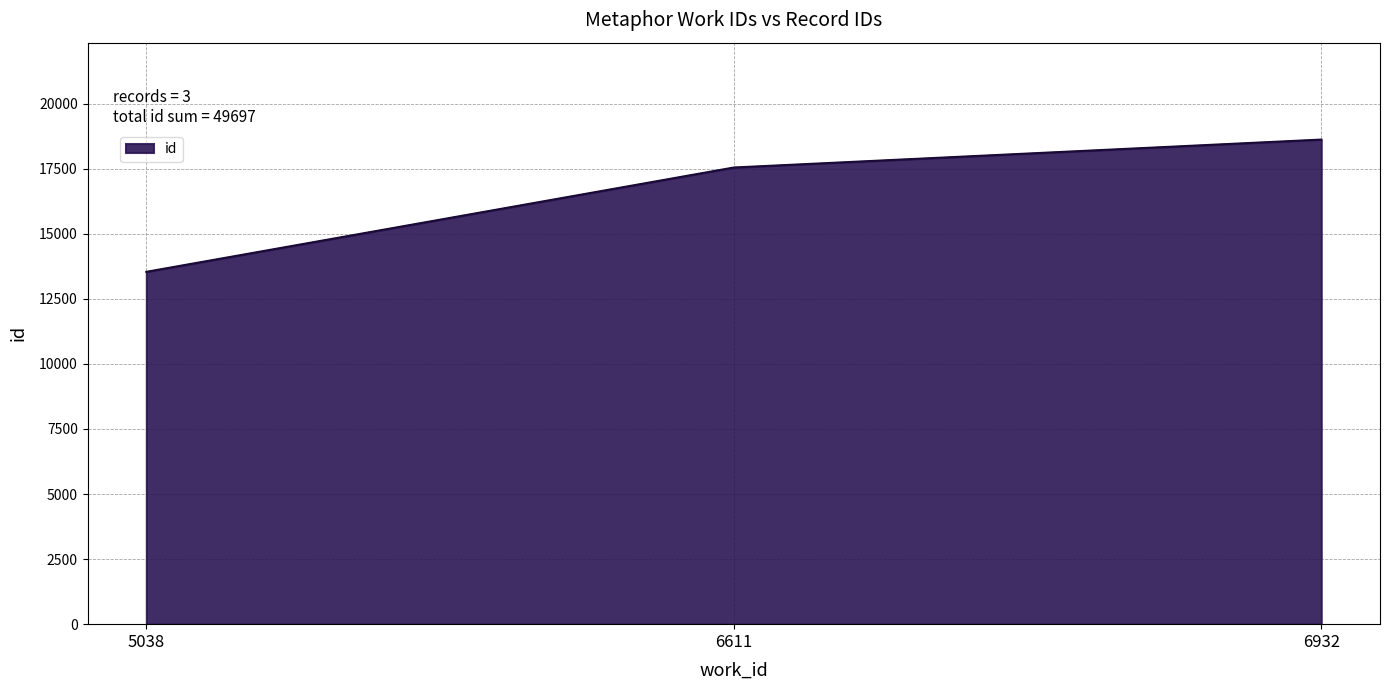

Reading left to right, list all the values displayed in this chart.

5038=13536	6611=17544	6932=18617